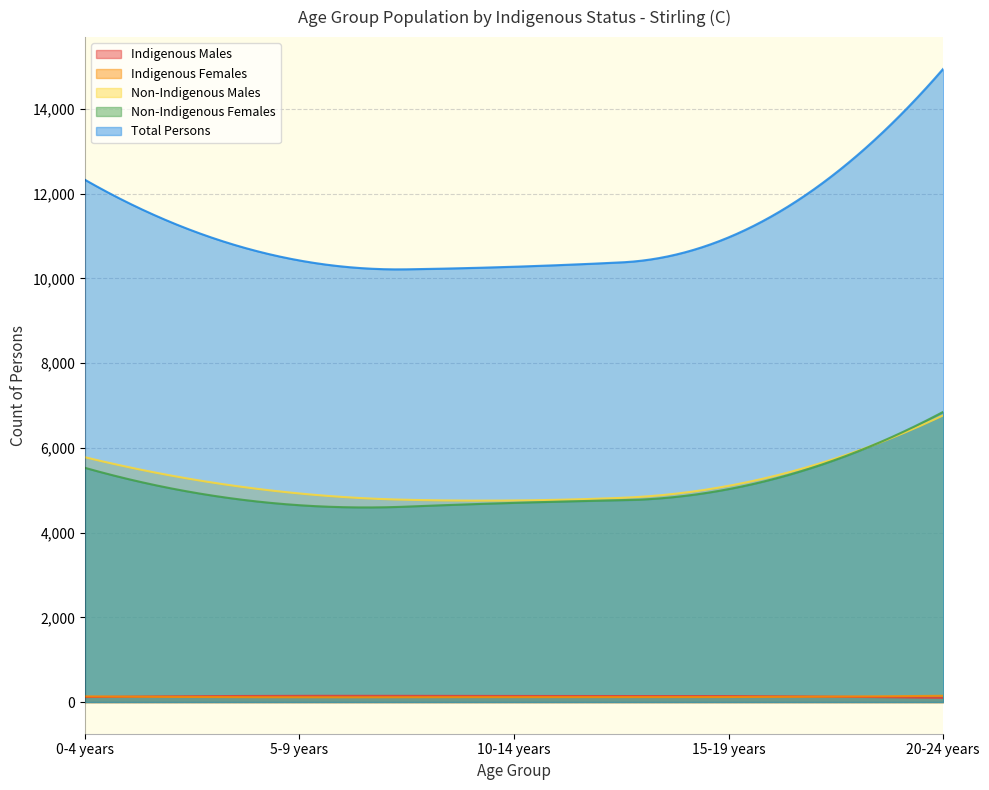

Which label corresponds to the largest value in the chart?

20-24 years